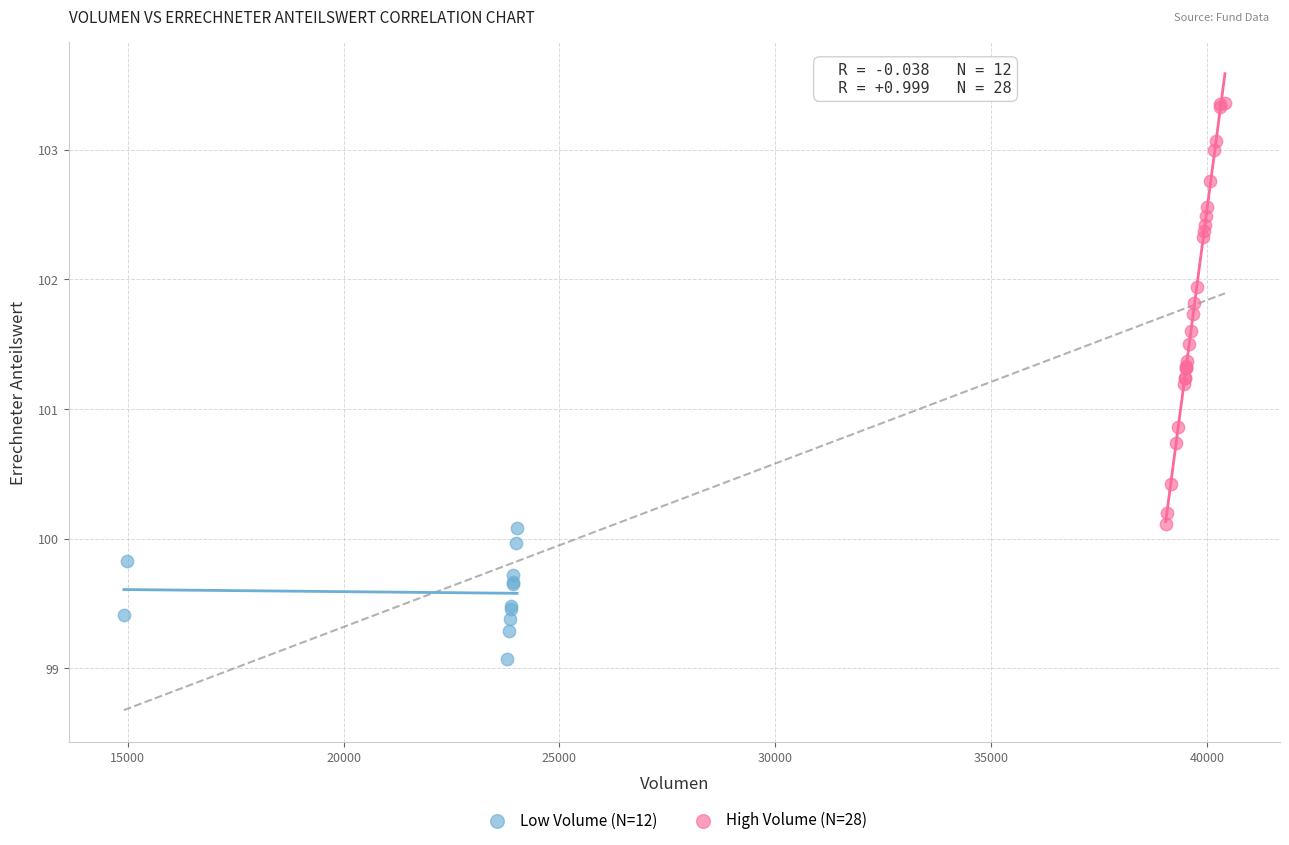

Which series has the widest spread of Y values?

High Volume (N=28)